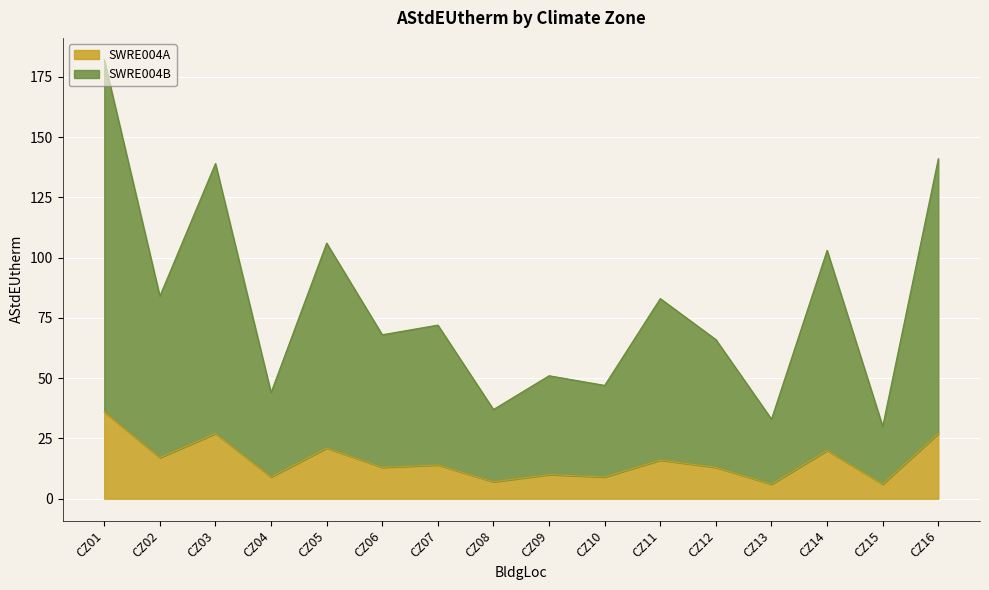

How many lines are shown in the chart?

2